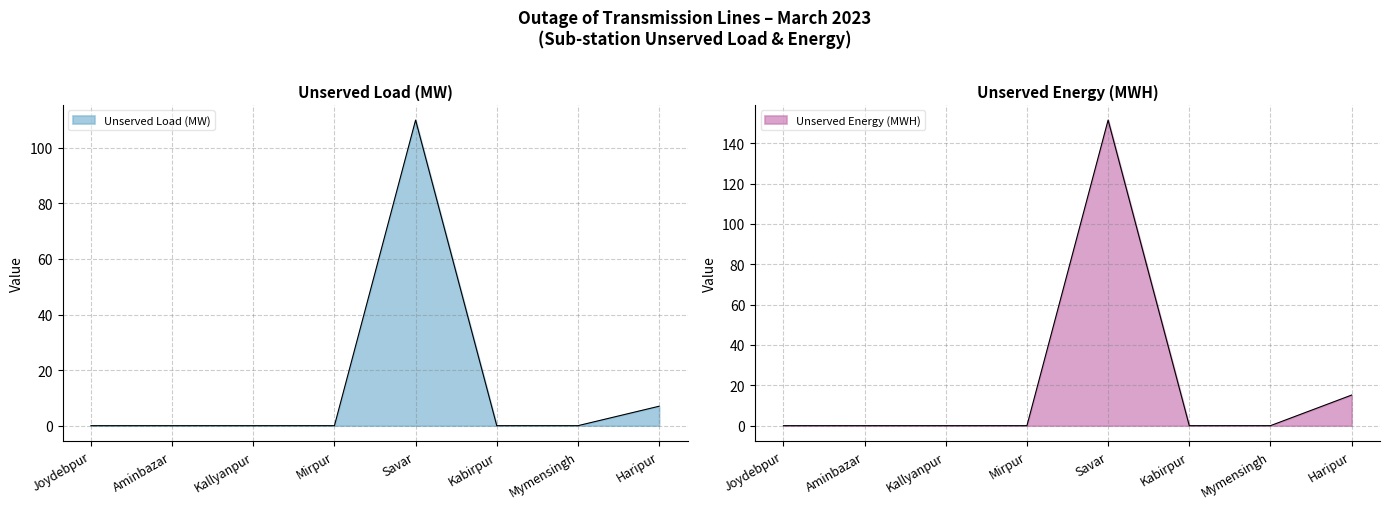

How many series are shown in this chart?

2